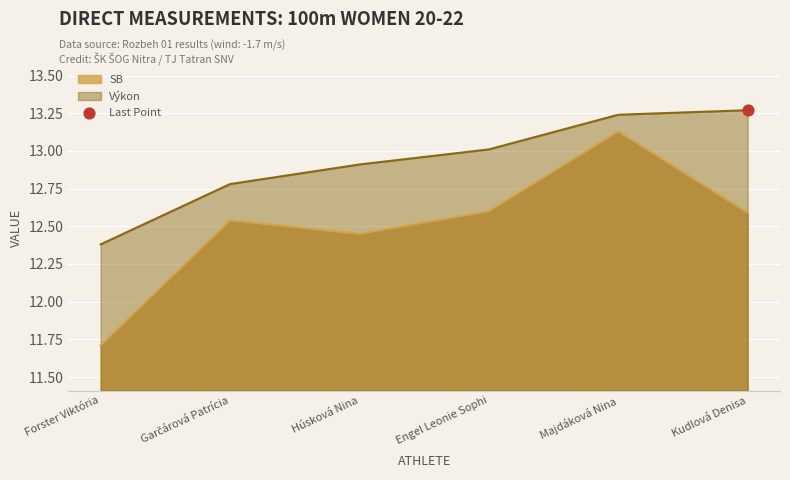

Which series has the largest total across all categories?

Výkon